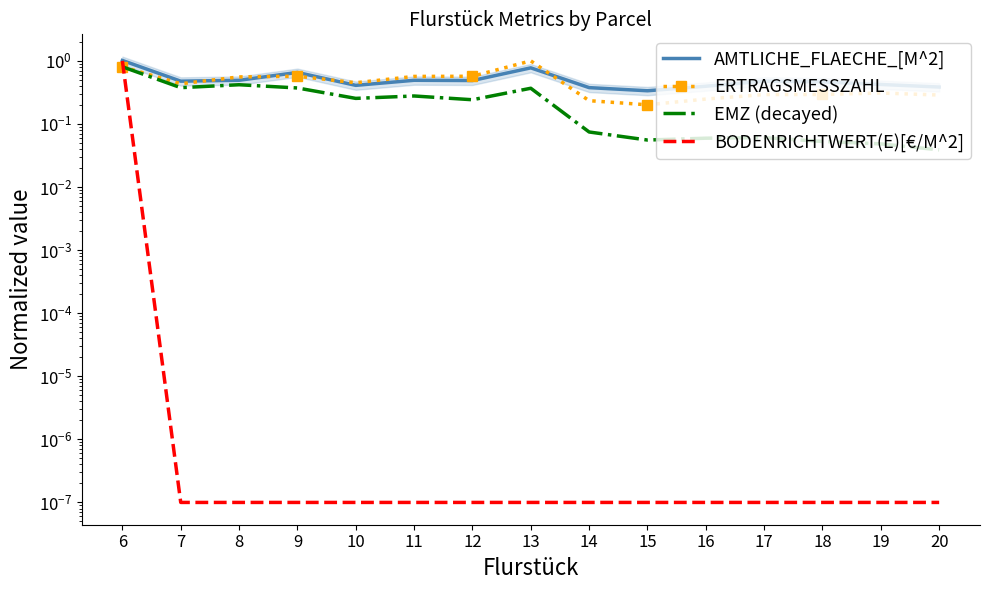

How many distinct data groups are displayed?

4